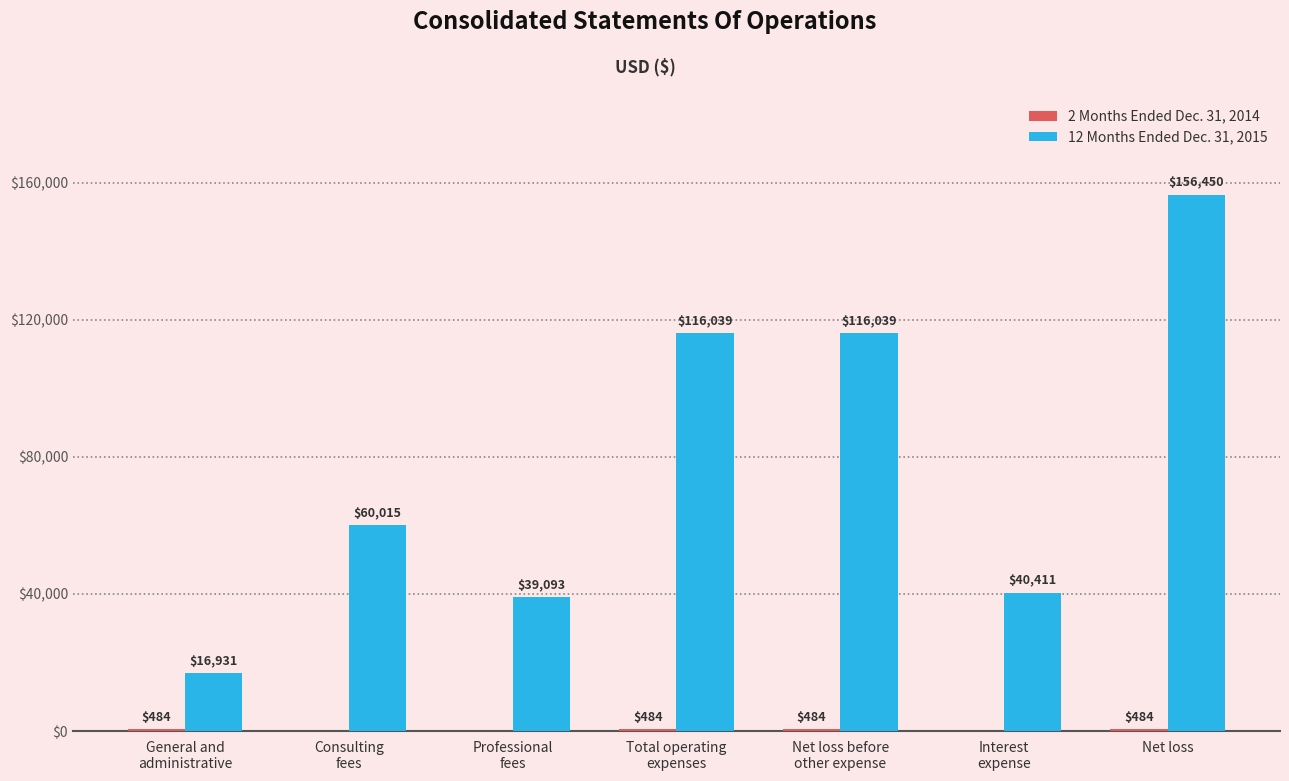

At which label is 12 Months Ended Dec. 31, 2015 closest to 86690?

Consulting
fees